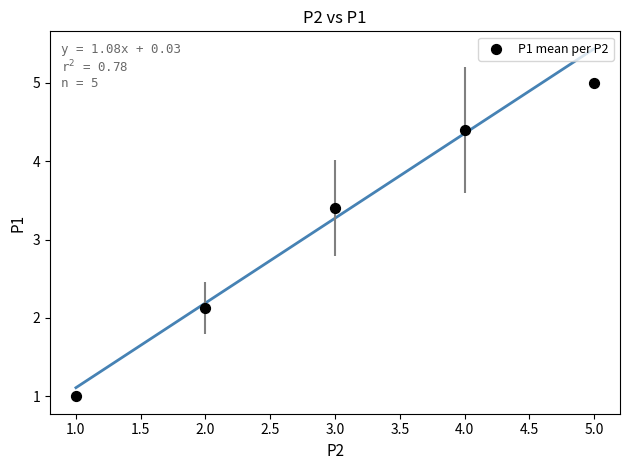

What Y value in the scatter plot is closest to 3?

3.4